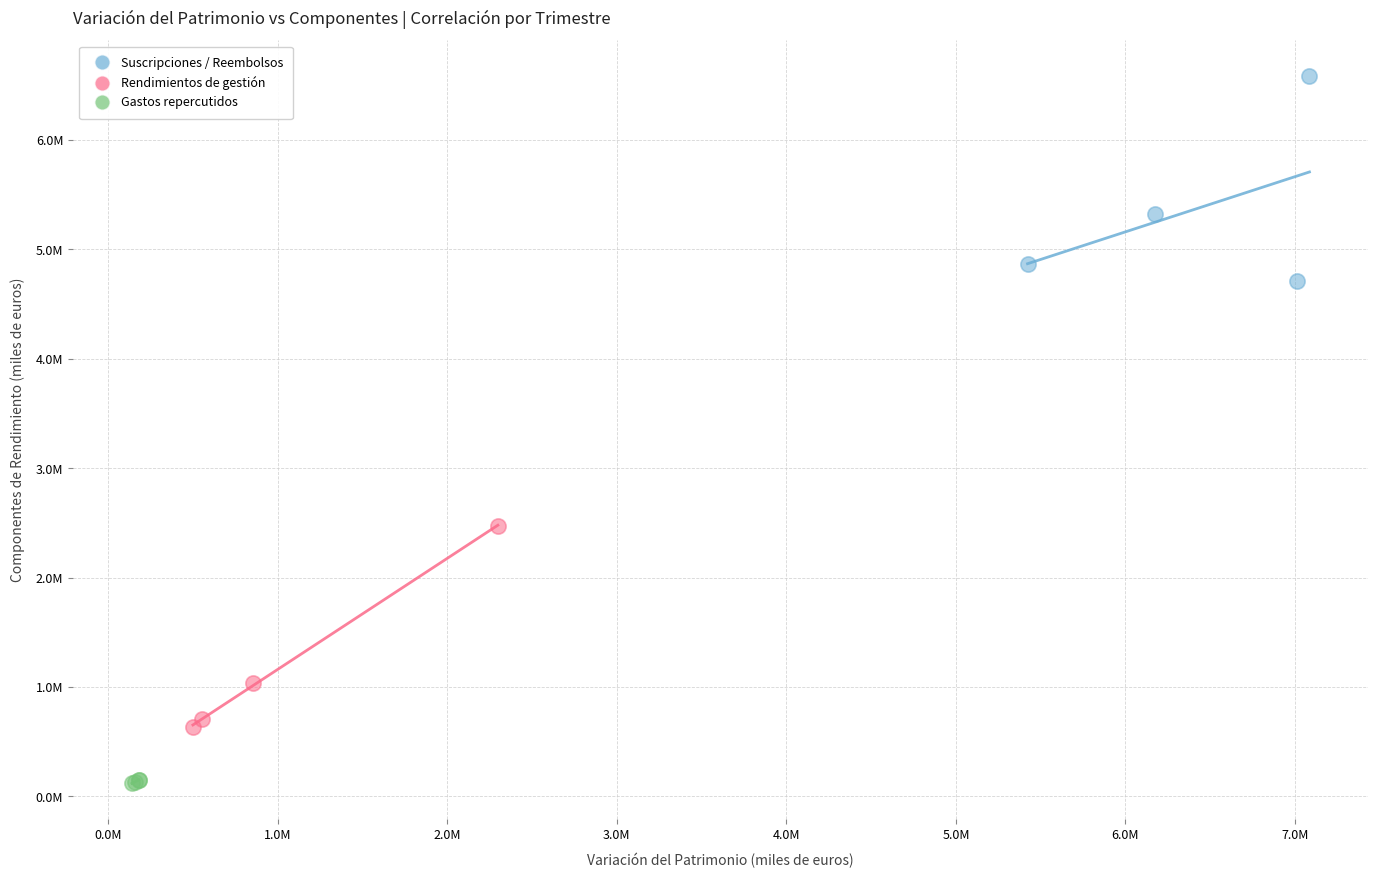

Which series reaches the minimum Y coordinate?

Gastos repercutidos